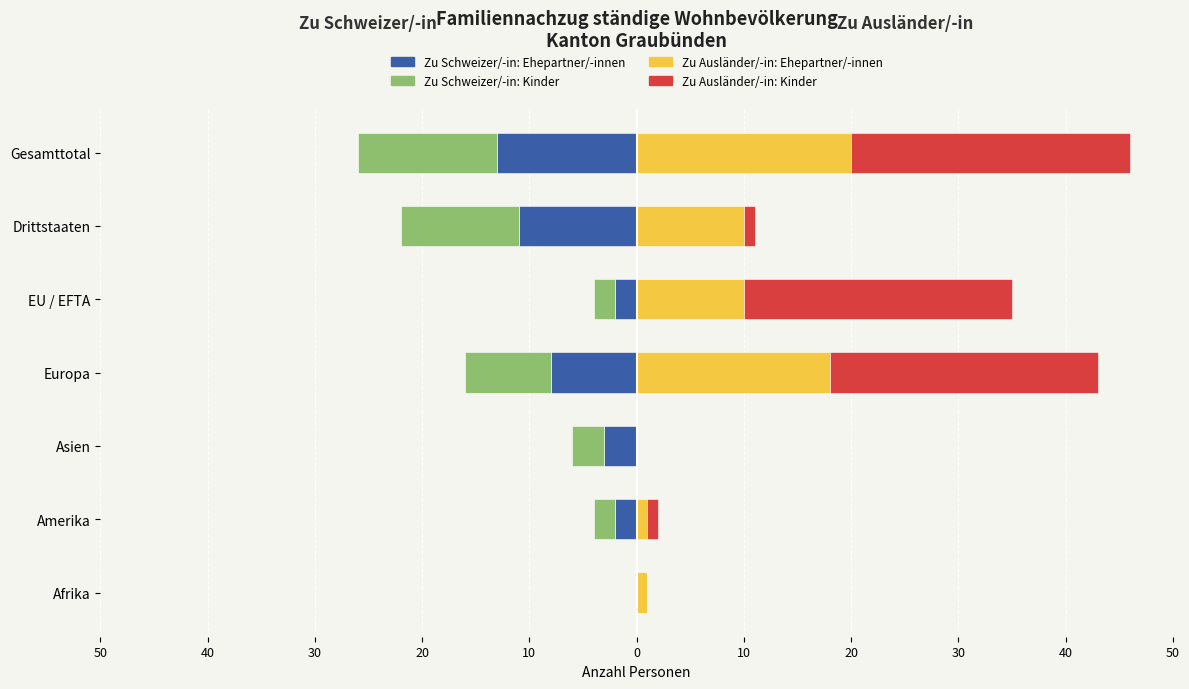

Which series has the largest range (max minus min)?

Zu Ausländer/-in: Kinder